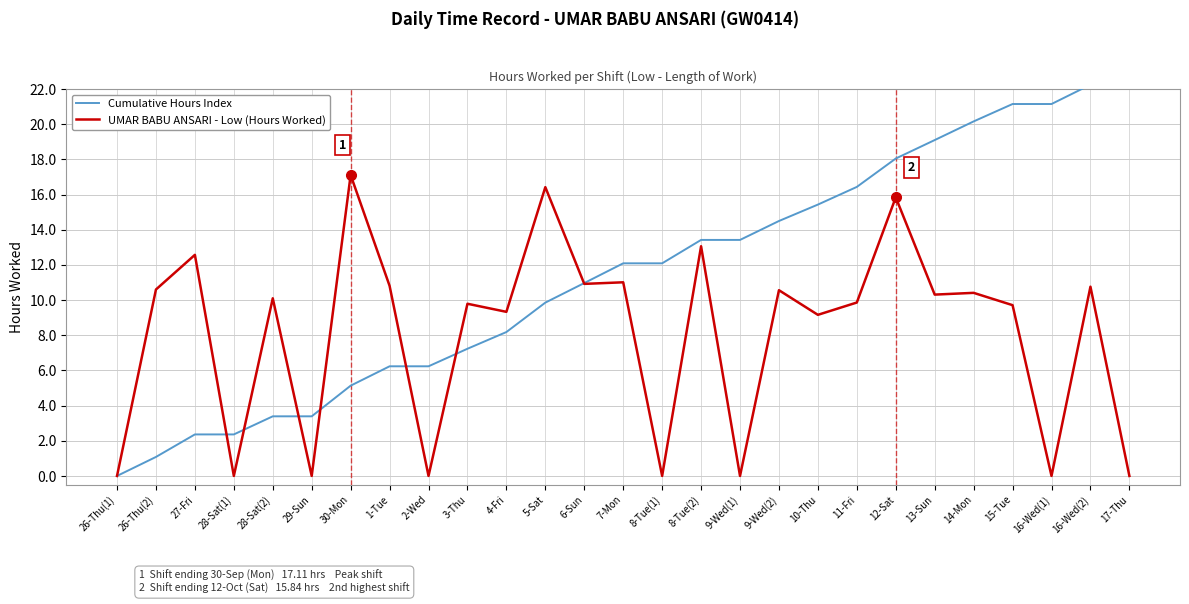

Reading right to left, list all the values displayed in this chart.

Cumulative Hours Index: 17-Thu=22.2	16-Wed(2)=22.2	16-Wed(1)=21.1	15-Tue=21.1	14-Mon=20.2	13-Sun=19.1	12-Sat=18.0	11-Fri=16.4	10-Thu=15.4	9-Wed(2)=14.5	9-Wed(1)=13.4	8-Tue(2)=13.4	8-Tue(1)=12.1	7-Mon=12.1	6-Sun=11.0	5-Sat=9.9	4-Fri=8.2	3-Thu=7.2	2-Wed=6.2	1-Tue=6.2	30-Mon=5.1	29-Sun=3.4	28-Sat(2)=3.4	28-Sat(1)=2.4	27-Fri=2.4	26-Thu(2)=1.1	26-Thu(1)=0.0
UMAR BABU ANSARI - Low (Hours Worked): 17-Thu=0.0	16-Wed(2)=10.8	16-Wed(1)=0.0	15-Tue=9.7	14-Mon=10.4	13-Sun=10.3	12-Sat=15.8	11-Fri=9.9	10-Thu=9.2	9-Wed(2)=10.6	9-Wed(1)=0.0	8-Tue(2)=13.1	8-Tue(1)=0.0	7-Mon=11.0	6-Sun=10.9	5-Sat=16.4	4-Fri=9.3	3-Thu=9.8	2-Wed=0.0	1-Tue=10.8	30-Mon=17.1	29-Sun=0.0	28-Sat(2)=10.1	28-Sat(1)=0.0	27-Fri=12.6	26-Thu(2)=10.6	26-Thu(1)=0.0